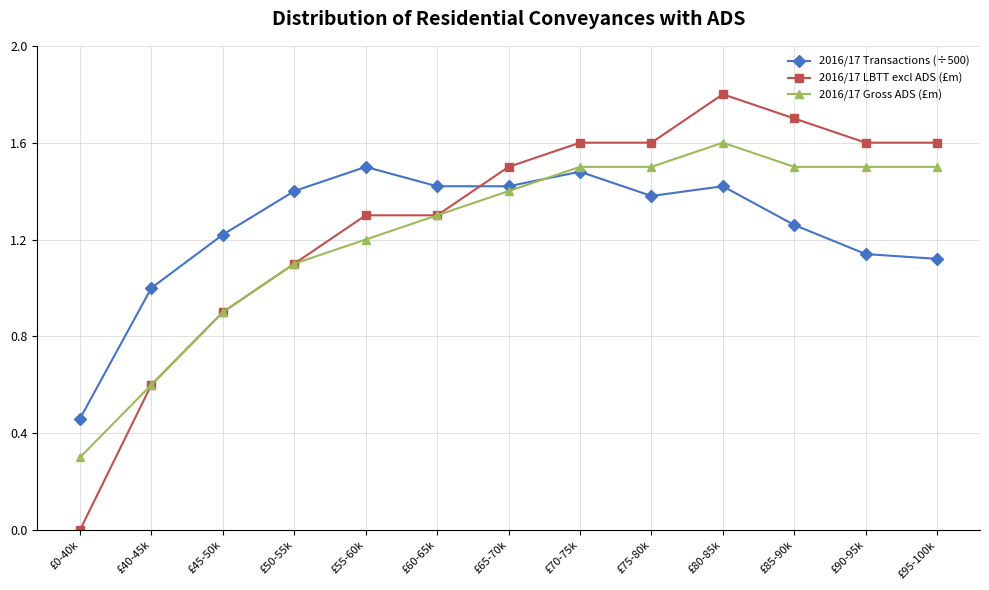

Where is 2016/17 Transactions (÷500) nearest to the value 0?

£0-40k